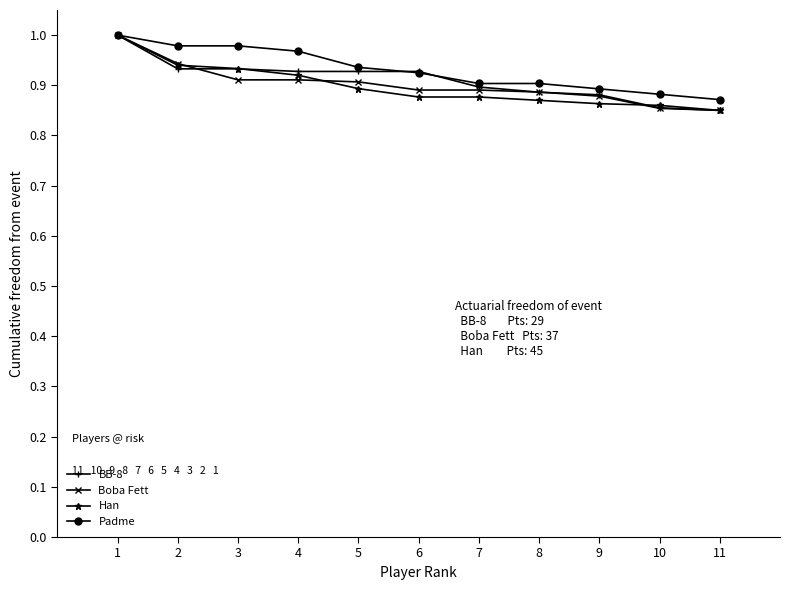

At which label is Han closest to 0?

11